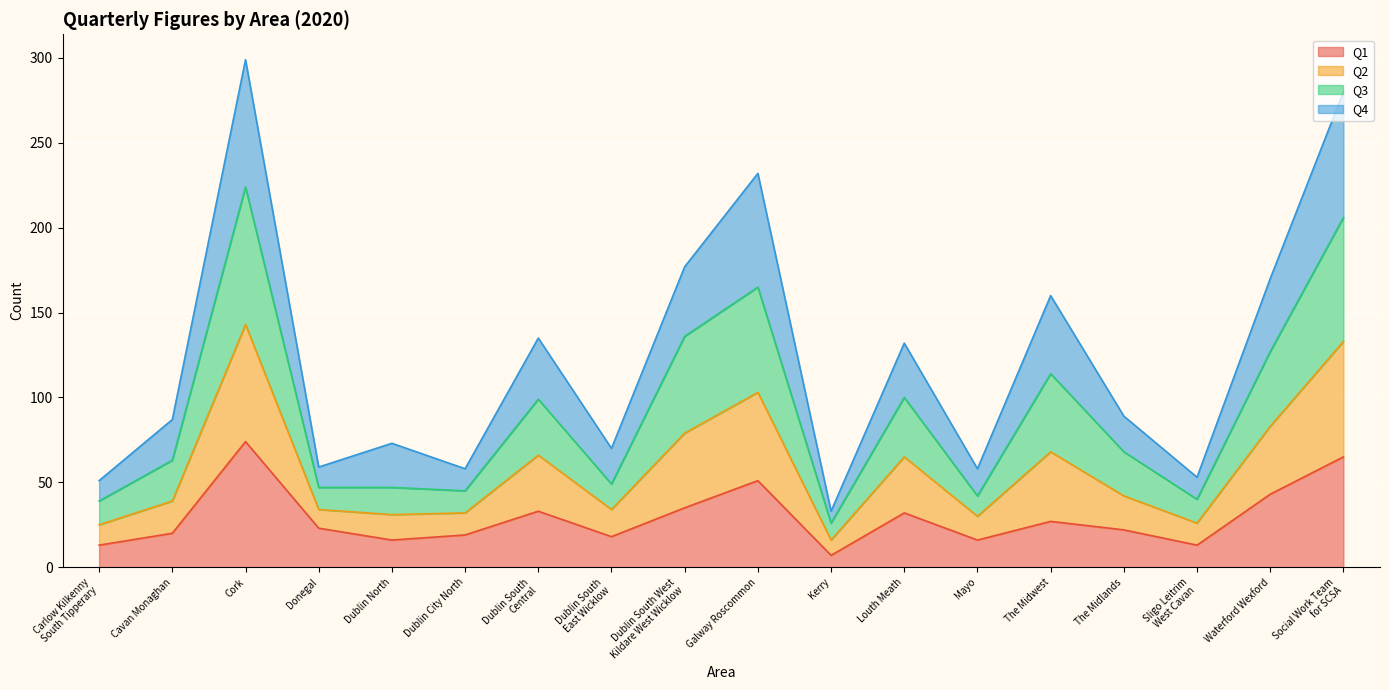

The Q1 series shows 32 at Louth Meath. True or false?

True